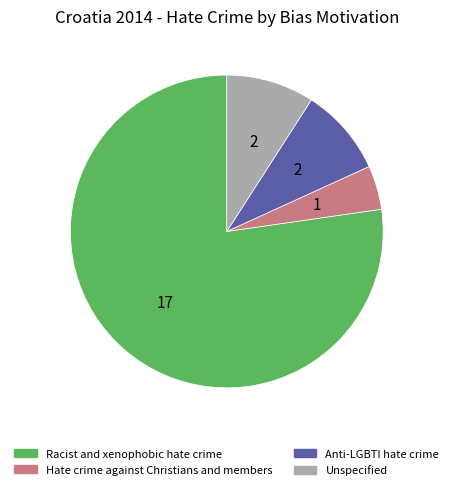

The Hate crime against Christians and members slice represents 5% of the pie. True or false?

True